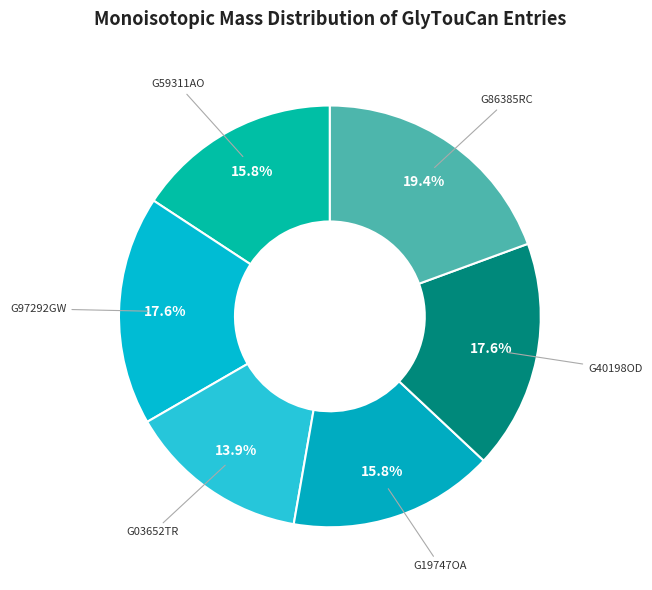

The G86385RC slice represents 13% of the pie. True or false?

False